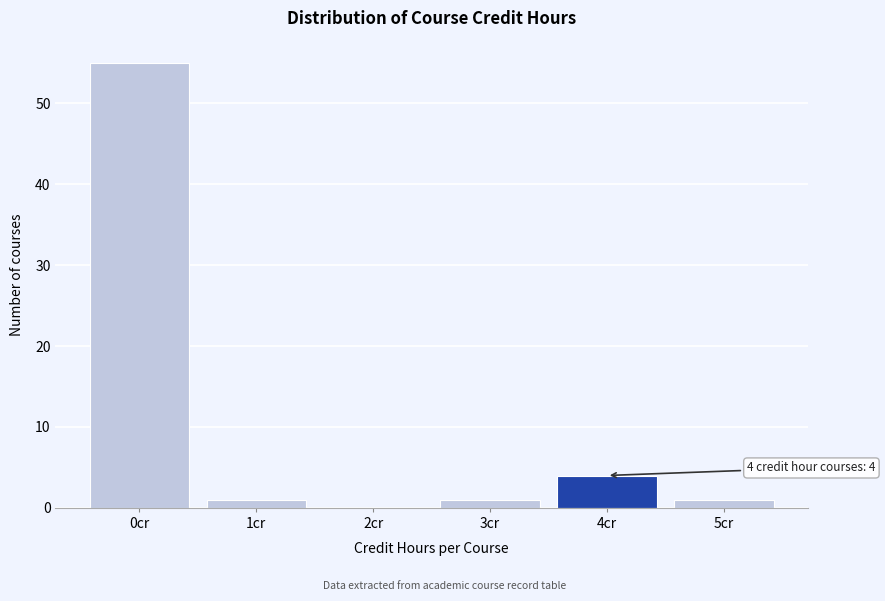

Reading left to right, what are all the values shown in this chart?

0cr=55	1cr=1	2cr=0	3cr=1	4cr=4	5cr=1